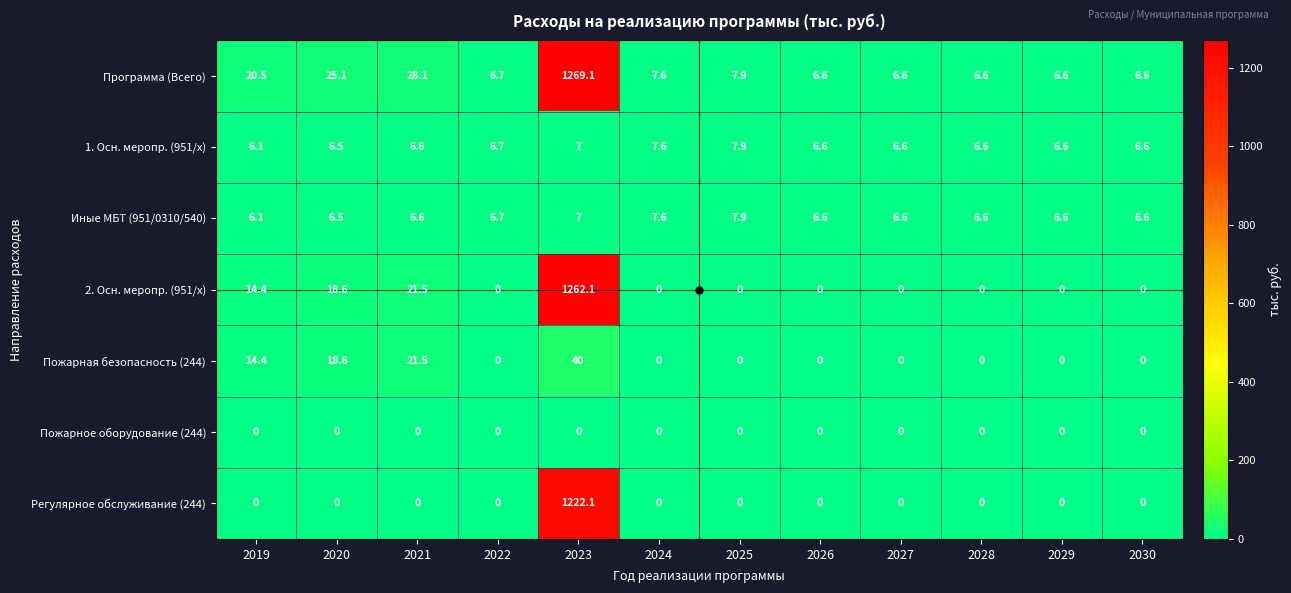

What is the total value across all series at 2022?

20.1